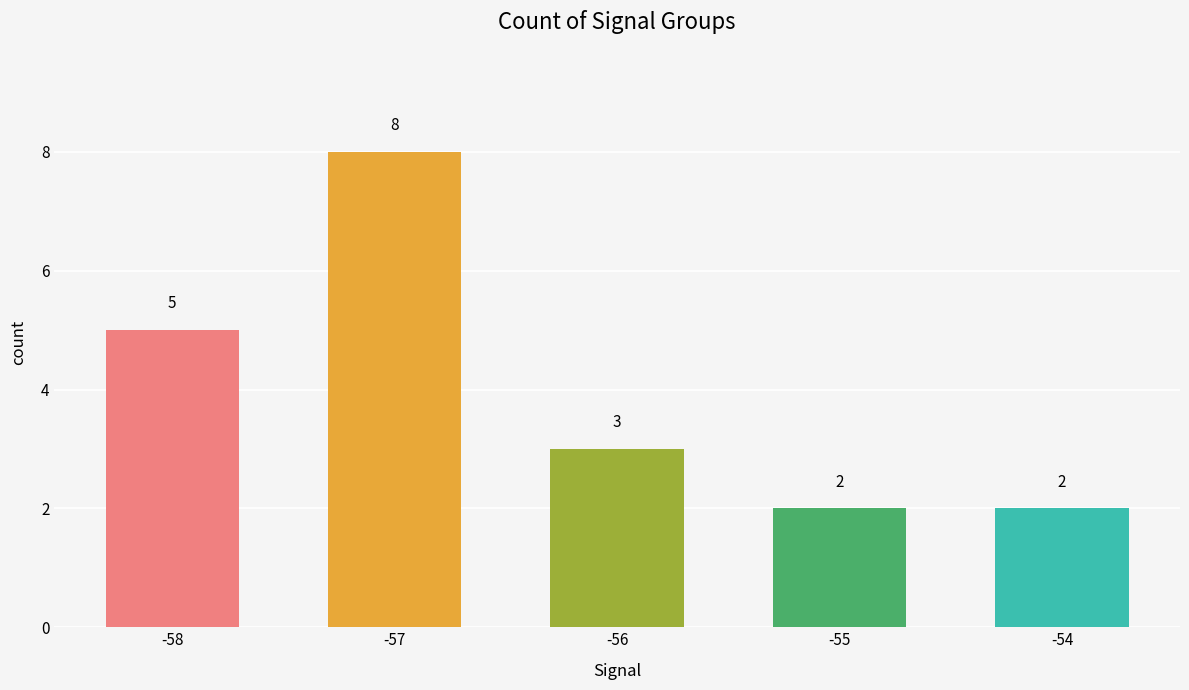

How many bars are there in total?

5